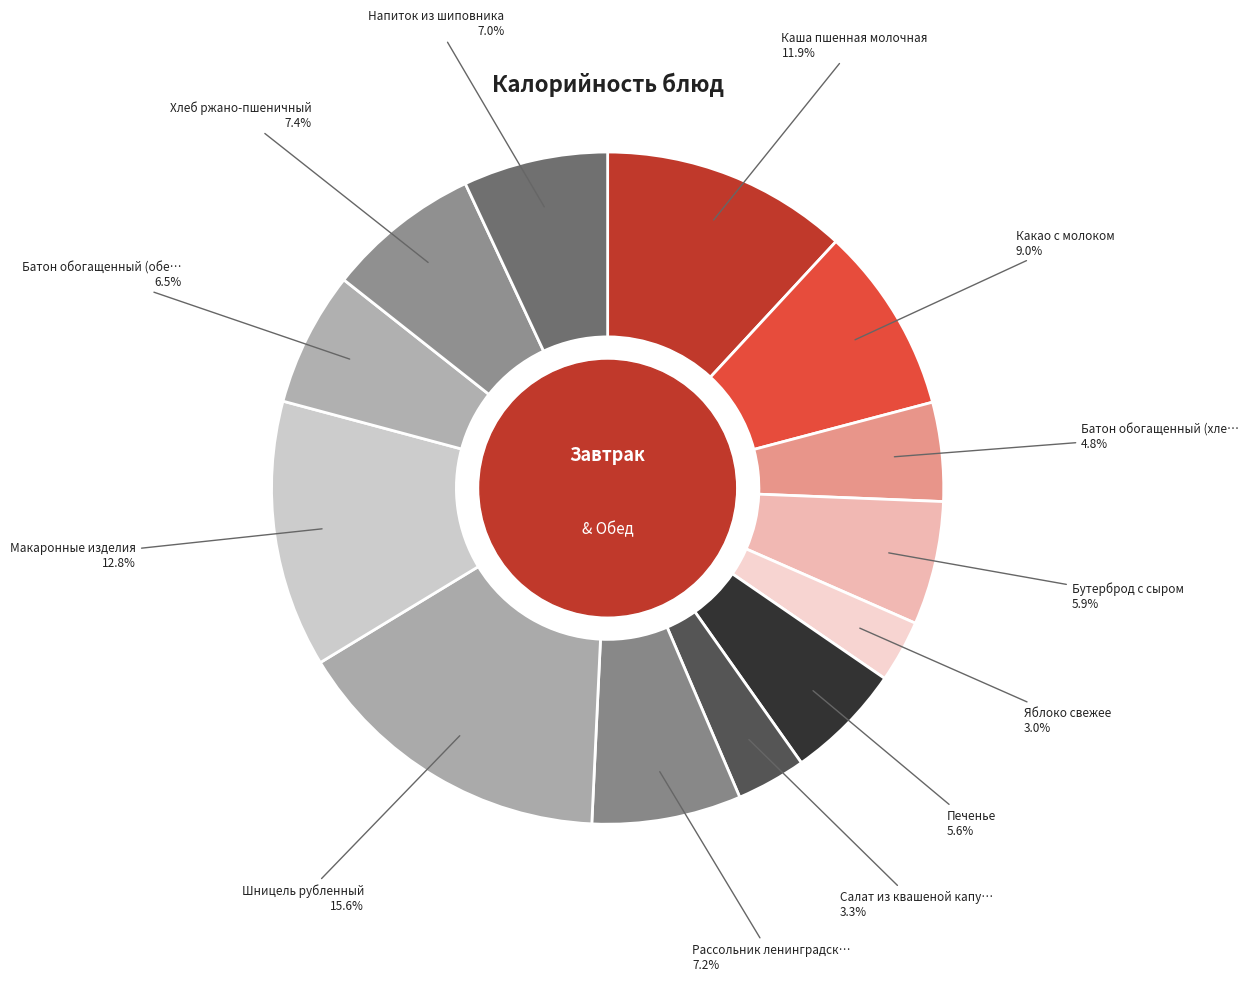

To the nearest percent, what is the difference between the largest and smallest slice percentages?

13%